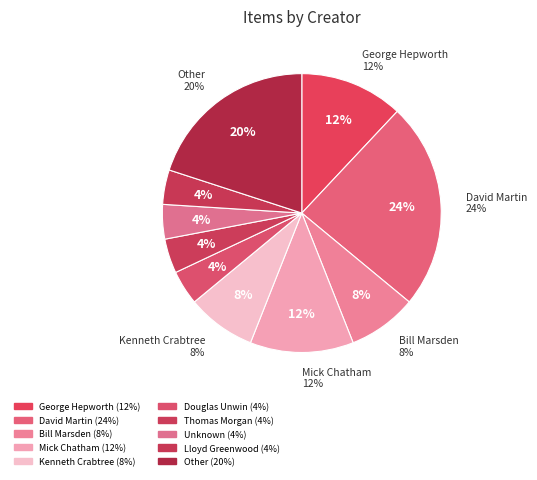

Is it true that Other is 1% of the pie?

False